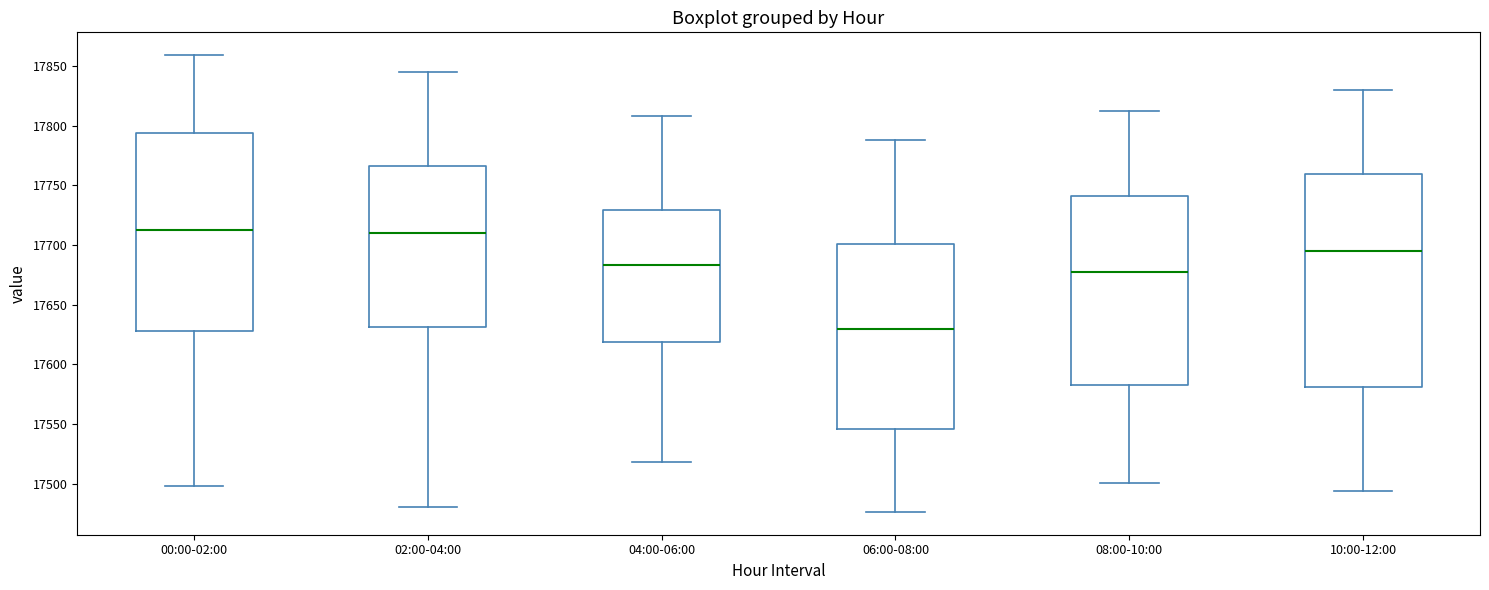

Reading left to right, read every box against the y-axis: the position of its median line, the range the box covers, and the ends of its whiskers. The values are not printed on the chart, so give them approximately, as read against the axis.

00:00-02:00: median 17715, box 17630 to 17795, whiskers 17500 to 17860
02:00-04:00: median 17710, box 17630 to 17765, whiskers 17480 to 17845
04:00-06:00: median 17685, box 17620 to 17730, whiskers 17520 to 17810
06:00-08:00: median 17630, box 17545 to 17700, whiskers 17475 to 17790
08:00-10:00: median 17680, box 17585 to 17740, whiskers 17500 to 17810
10:00-12:00: median 17695, box 17580 to 17760, whiskers 17495 to 17830